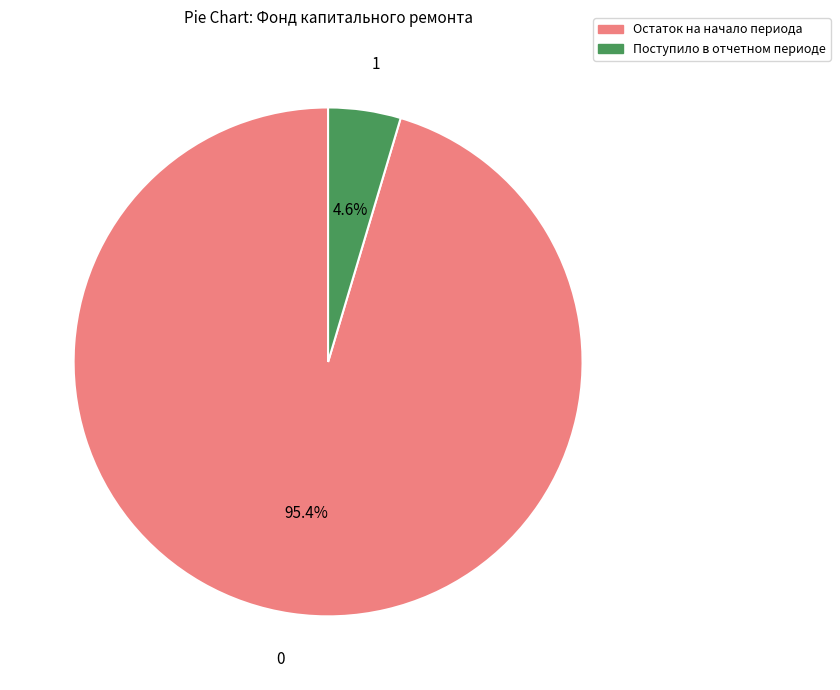

Combined, do Поступило в отчетном периоде and Остаток на начало периода account for over 50%?

Yes